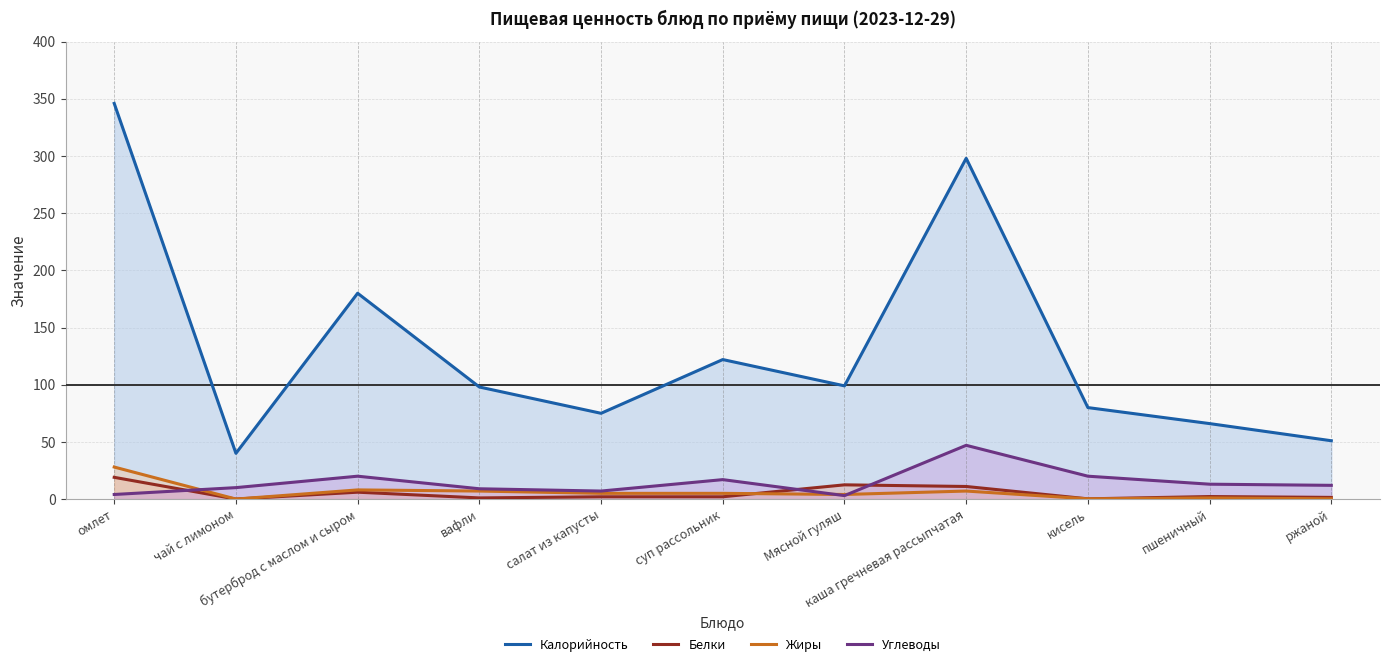

Which has a higher value, Мясной гуляш or суп рассольник?

суп рассольник